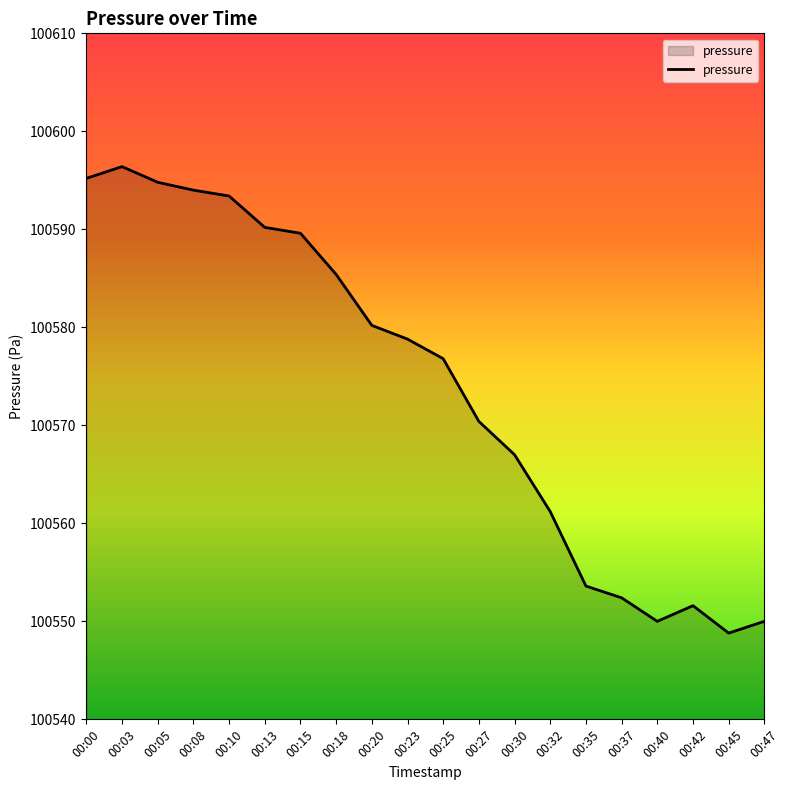

How many interior local valleys (lower than both neighbors) does the data have?

2